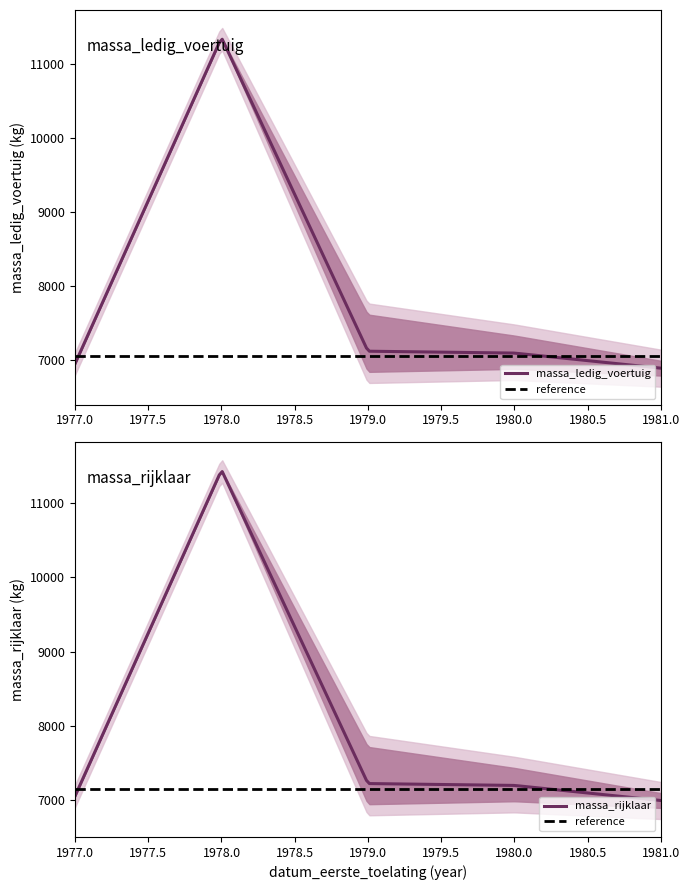

Rank the series by their maximum value, from lowest to highest.

massa_ledig_voertuig, massa_rijklaar